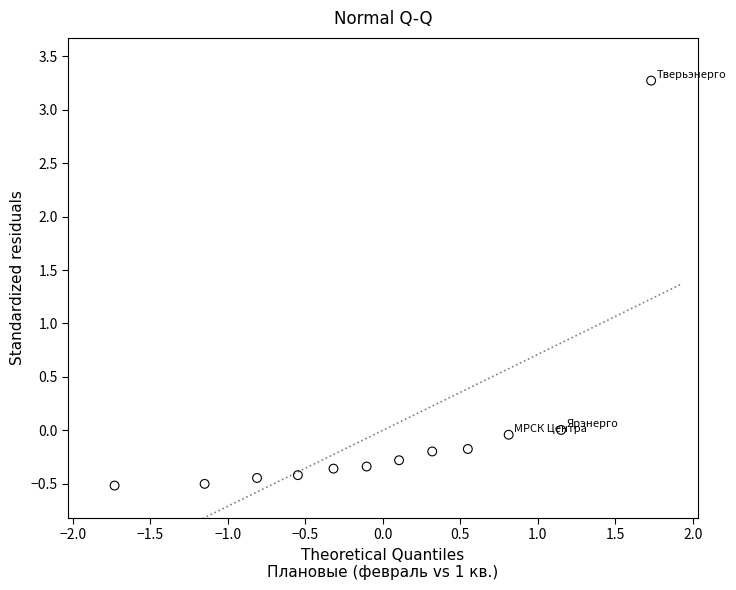

What is the range of X values (max minus min)?

3.5